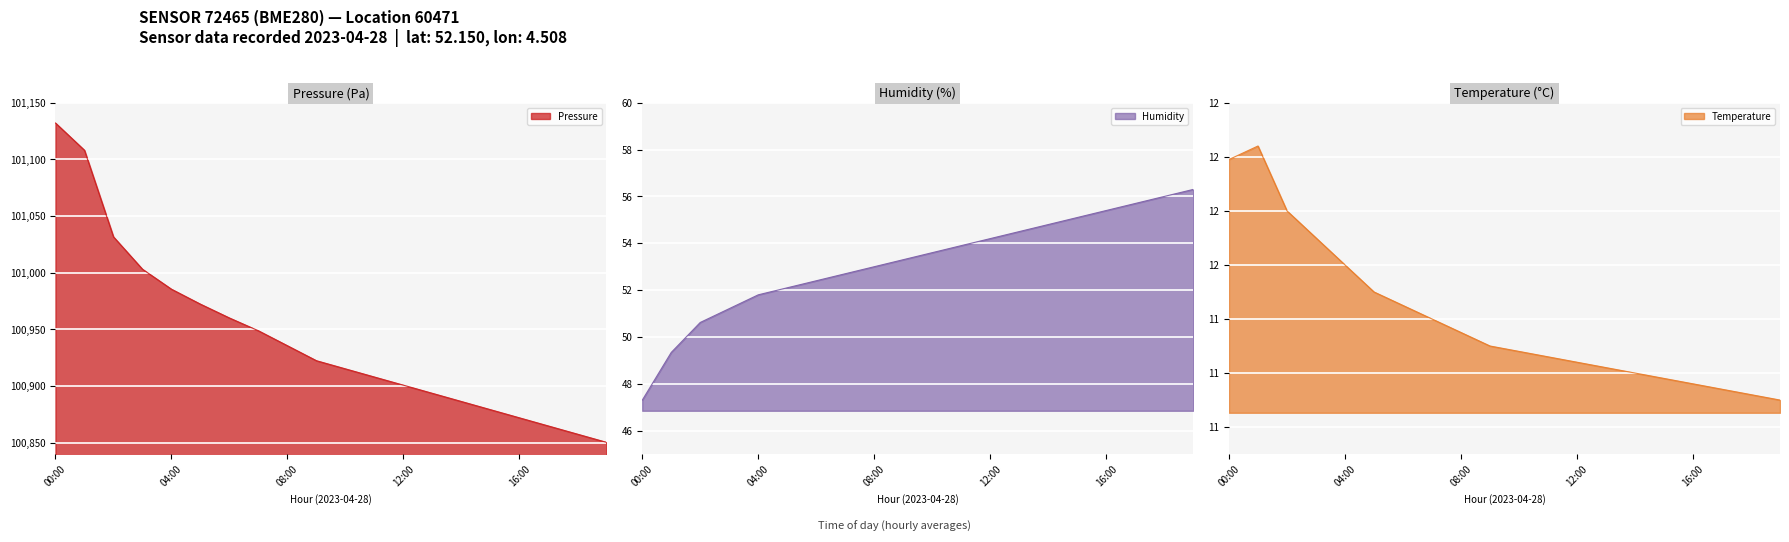

What position from the right is 12:00?

8